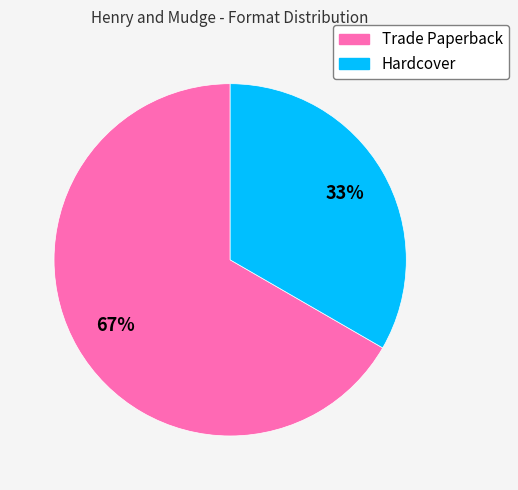

Is the sum of Trade Paperback and Hardcover greater than half?

Yes